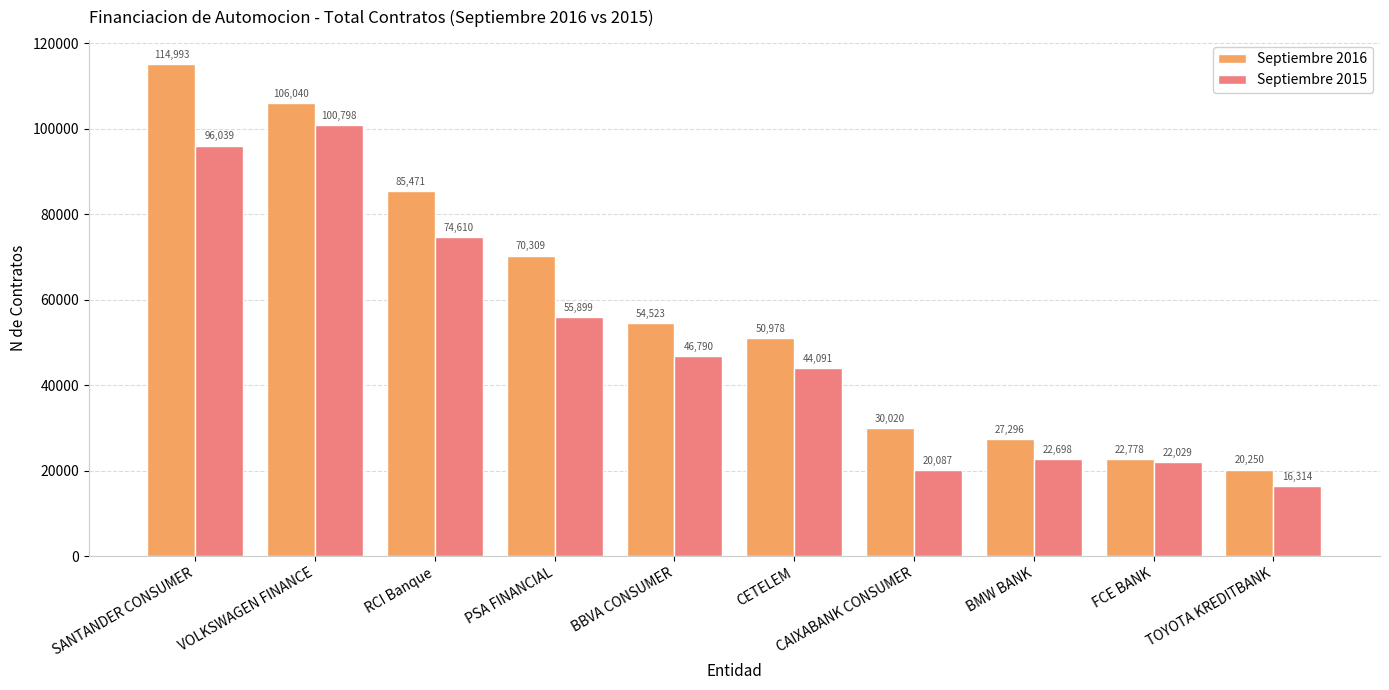

What is the label of the 5th bar from the right?

CETELEM